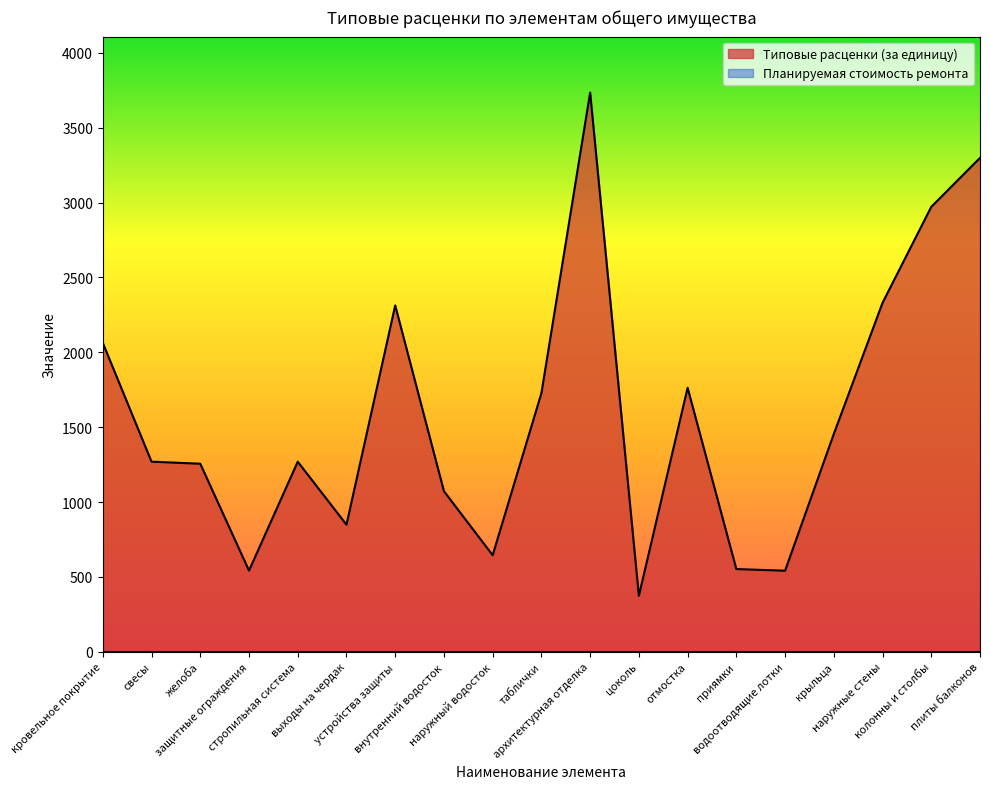

List the labels in order of value, largest first.

архитектурная отделка, плиты балконов, колонны и столбы, наружные стены, устройства защиты, кровельное покрытие, отмостка, таблички, крыльца, свесы, стропильная система, желоба, внутренний водосток, выходы на чердак, наружный водосток, приямки, защитные ограждения, водоотводящие лотки, цоколь